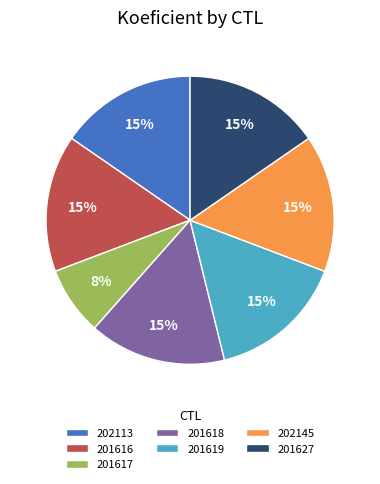

Is there any slice that represents more than half of the pie?

No